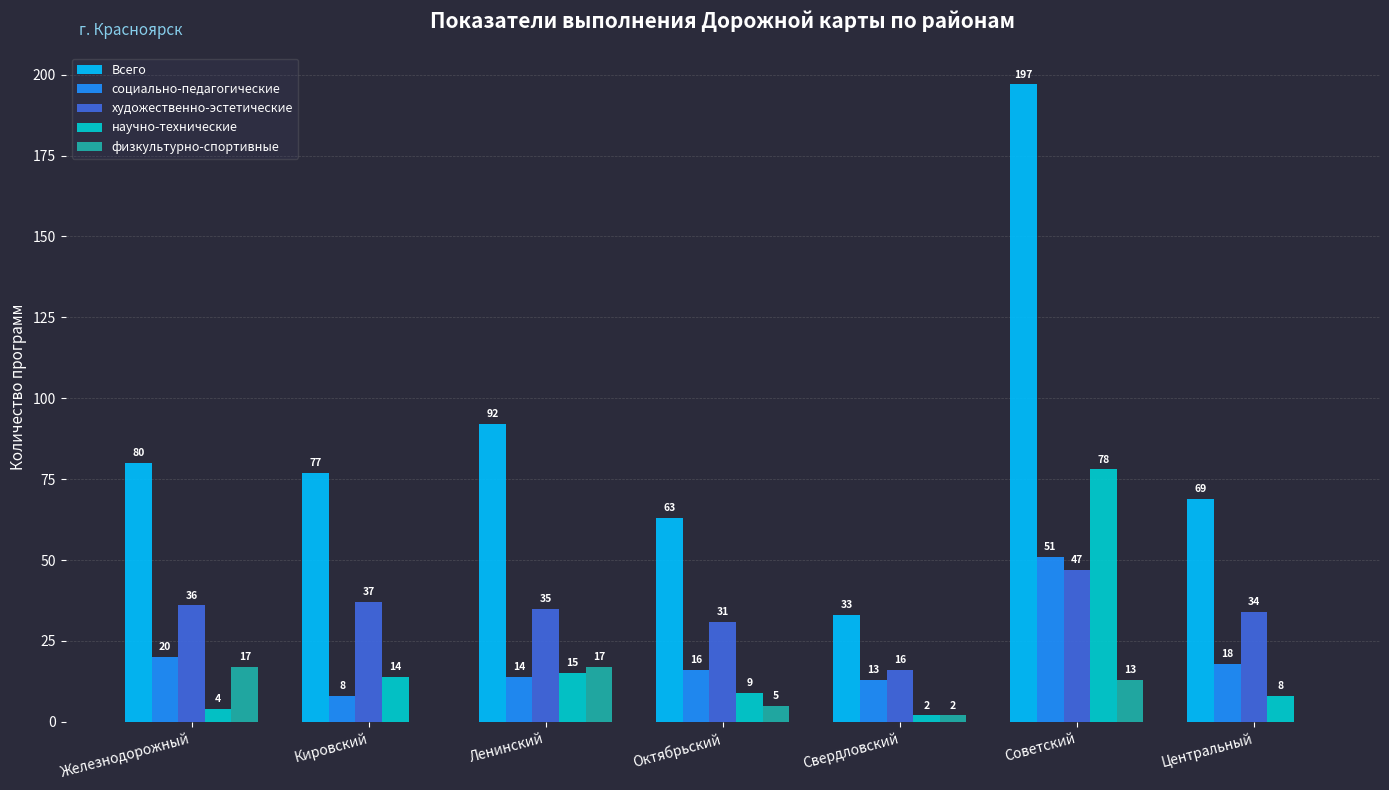

What is the total value across all series at Ленинский?

173